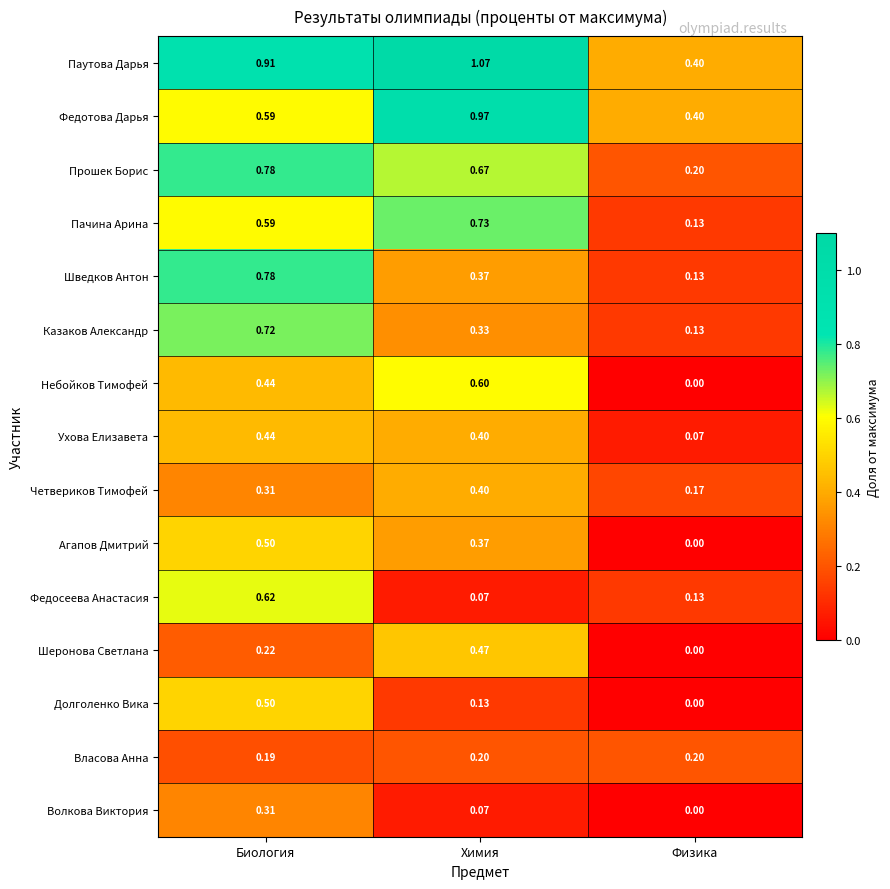

At which label does Четвериков Тимофей reach its peak?

Химия